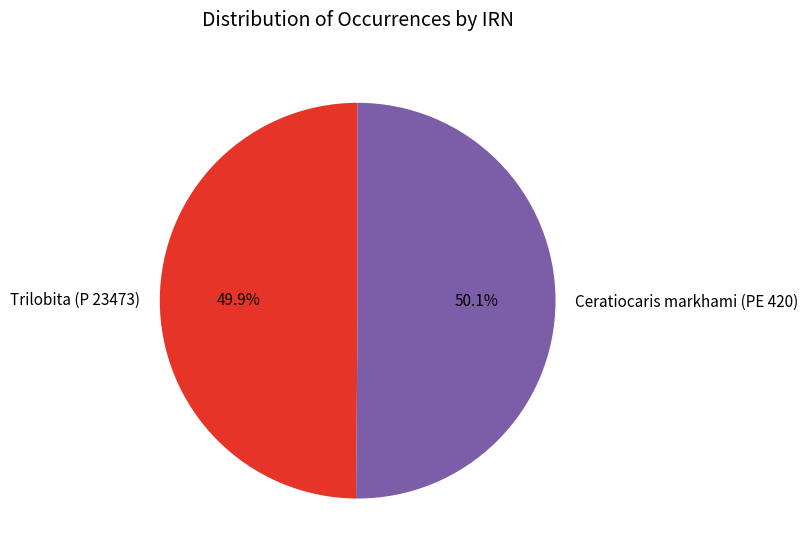

What is the total percentage of Ceratiocaris markhami (PE 420) and Trilobita (P 23473)?

100.0%